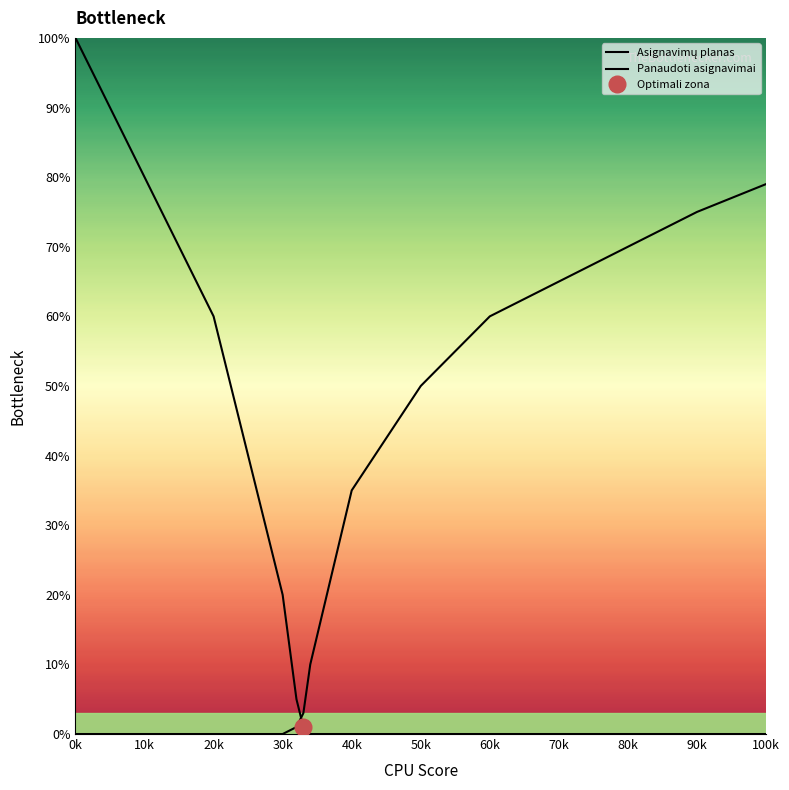

Is it true that Asignavimų planas equals 0 at 80k?

True